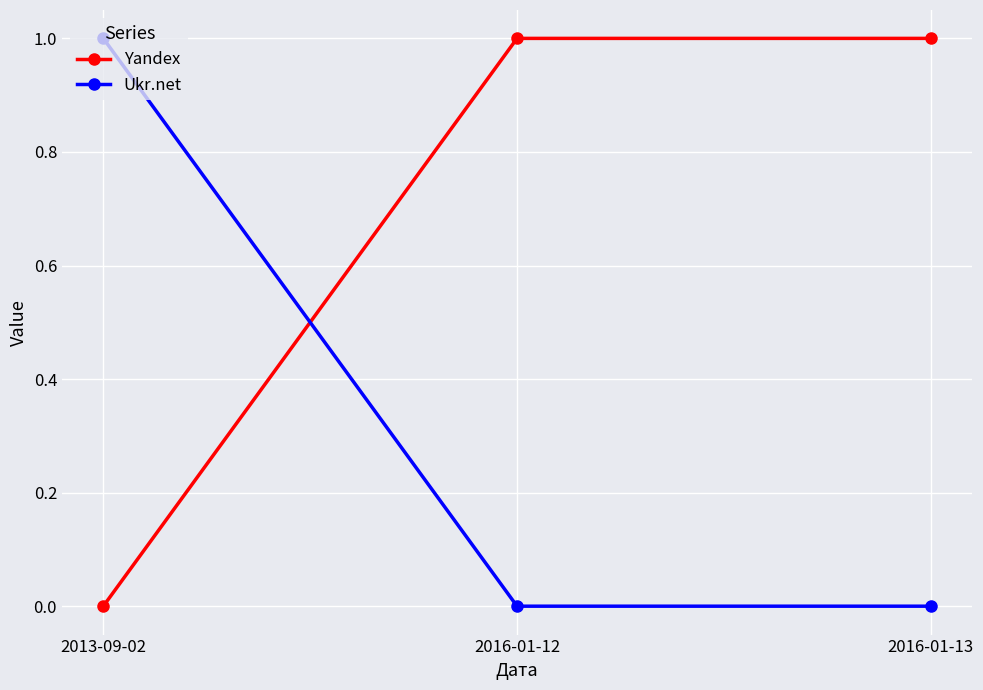

Is the value of Ukr.net at 2016-01-12 greater than the value of Yandex at 2016-01-13?

No